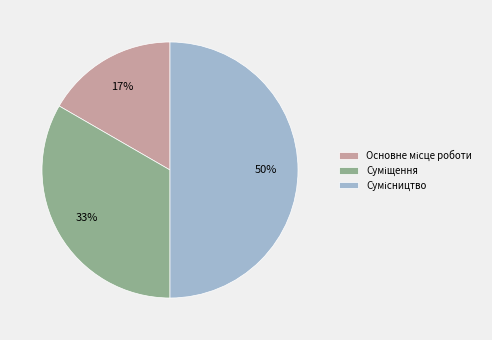

To the nearest percent, what is the average slice percentage?

33%